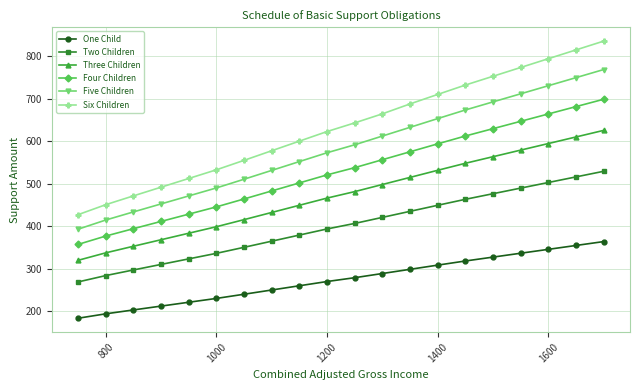

Which series has the widest spread of values?

Six Children